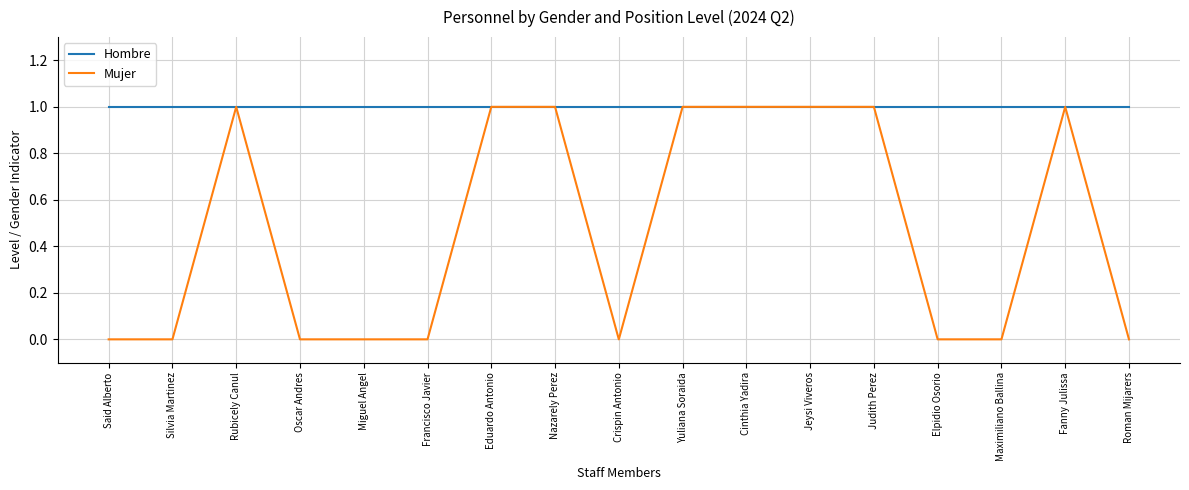

The value of Hombre at Nazarely Perez is 1. True or false?

True